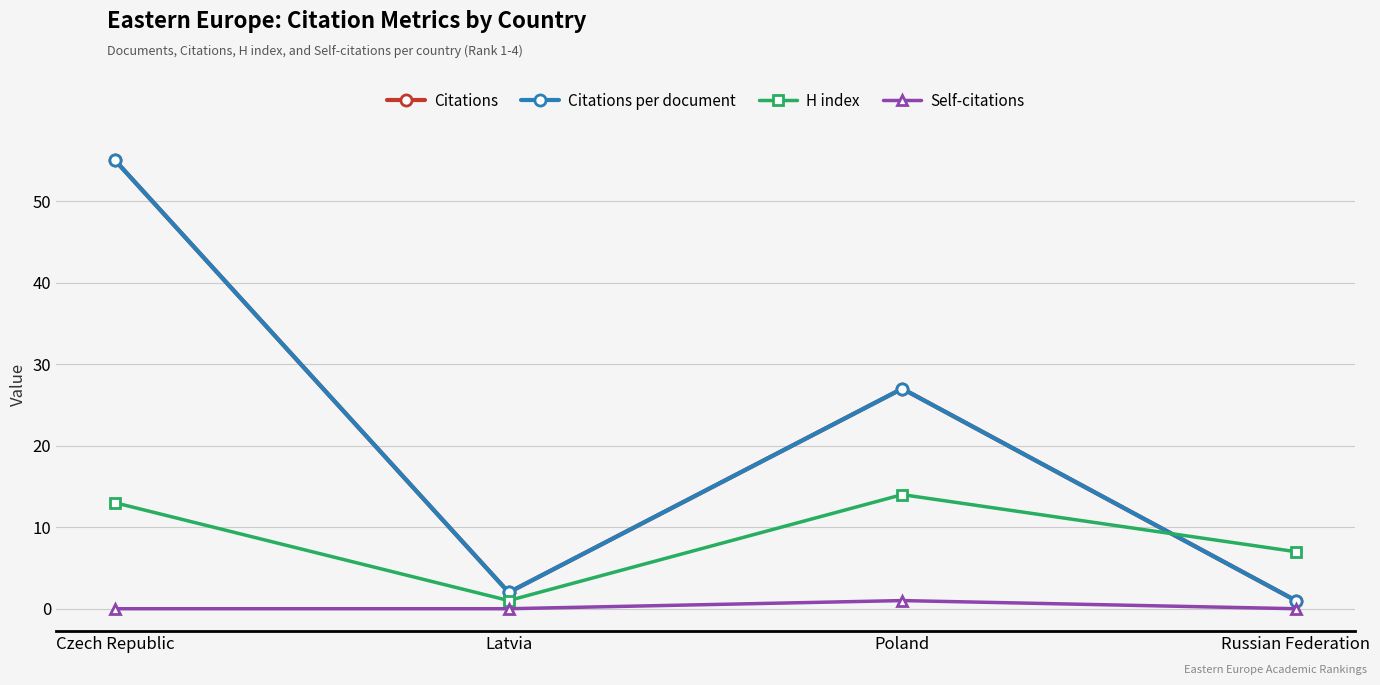

Is this an area chart (filled region under the line)?

No